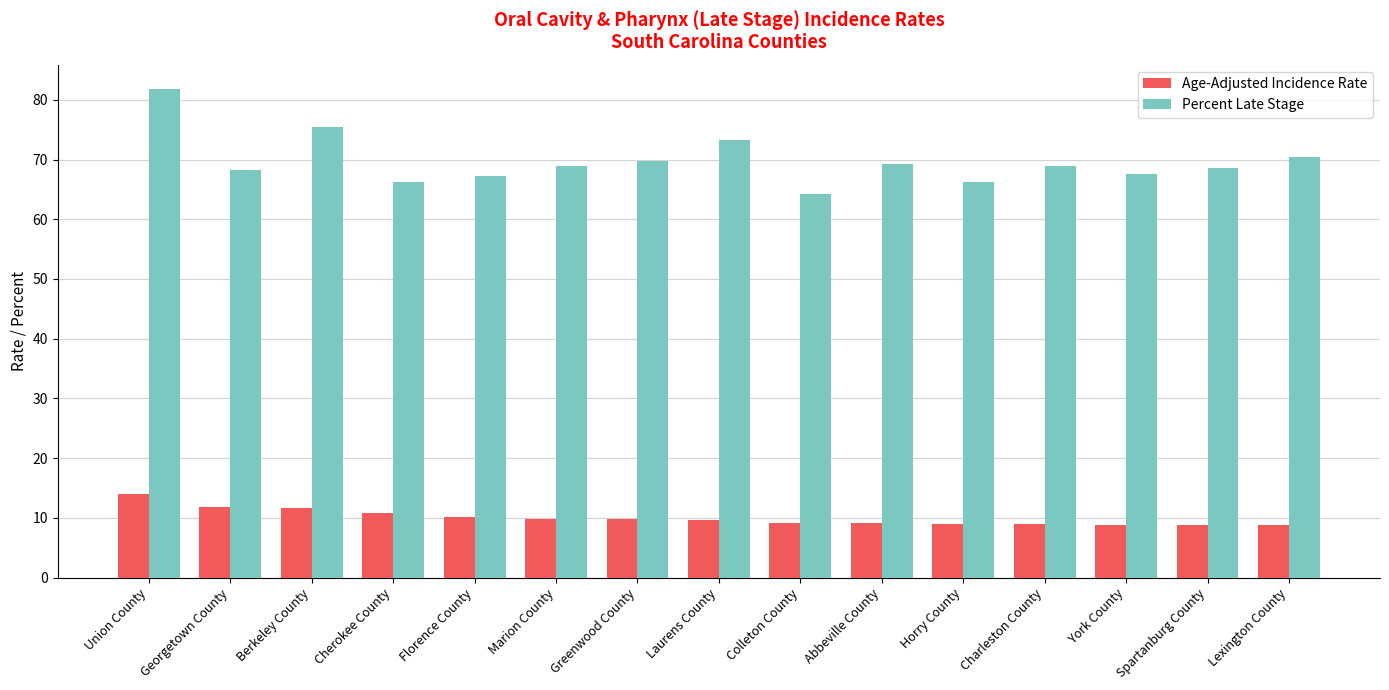

At Charleston County, list the series in order from largest to smallest.

Percent Late Stage, Age-Adjusted Incidence Rate